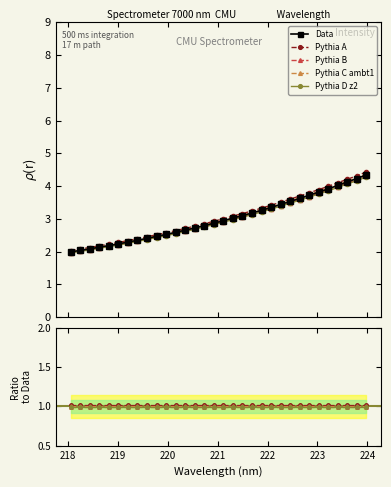

Rank the categories by value from highest to lowest.

223.9802, 223.7895, 223.5987, 223.408, 223.2172, 223.0264, 222.8355, 222.6447, 222.4538, 222.263, 222.0721, 221.8812, 221.6902, 221.4993, 221.3083, 221.1174, 220.9264, 220.7354, 220.5444, 220.3533, 220.1623, 219.9712, 219.7801, 219.589, 219.3979, 219.2067, 219.0156, 218.8244, 218.6332, 218.442, 218.2508, 218.0596